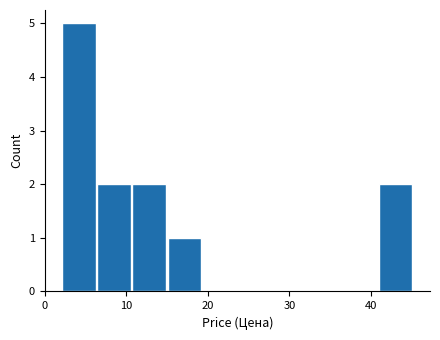

Reading left to right, transcribe this chart: for each bar, give the range it covers on the x-axis and its height. Neither the bar edges nor the heights are printed on the chart, so give them approximately, as read against the axes.

2 to 6: 5
6 to 11: 2
11 to 15: 2
15 to 19: 1
19 to 24: 0
24 to 28: 0
28 to 32: 0
32 to 37: 0
37 to 41: 0
41 to 45: 2